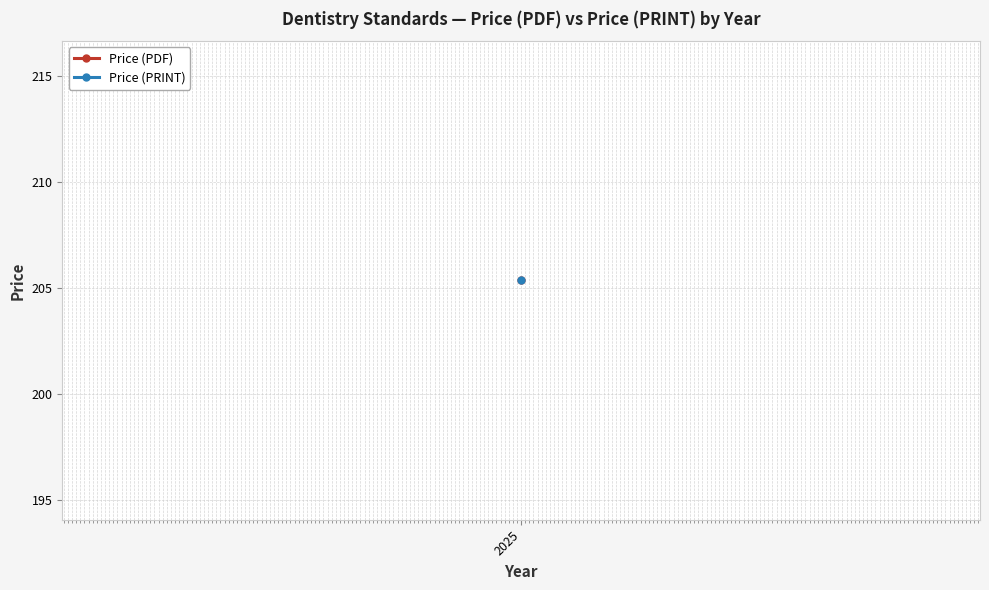

List the series in order of their peak value, highest first.

Price (PDF), Price (PRINT)